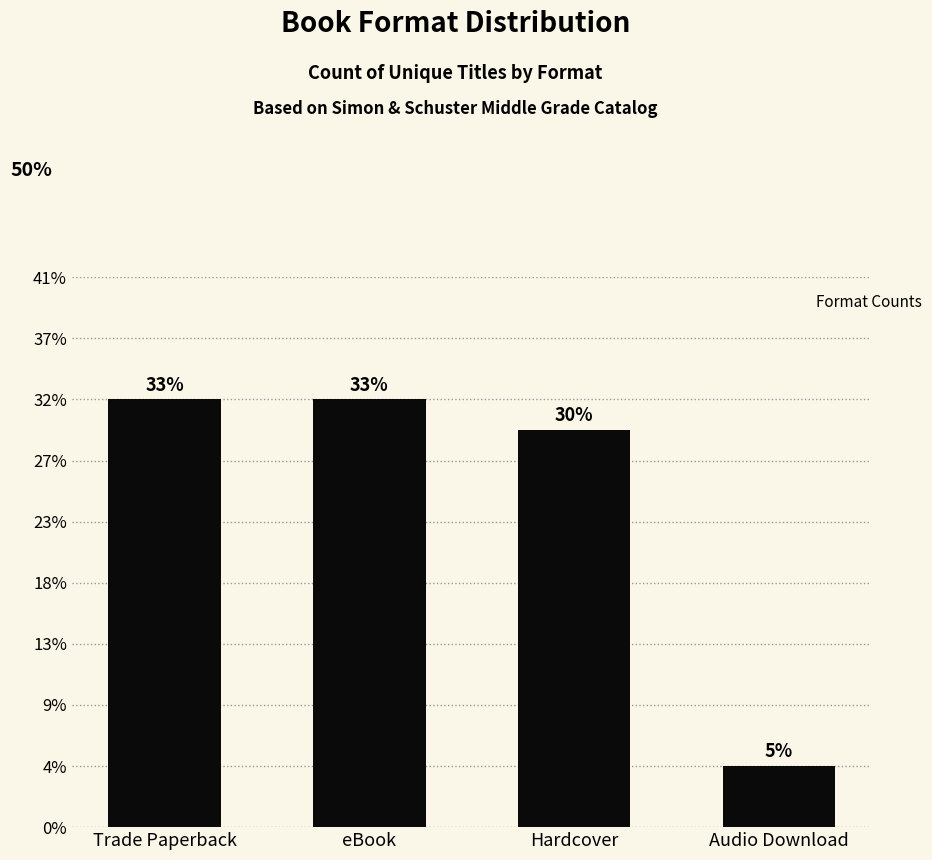

What is the label of the 2nd bar from the right?

Hardcover